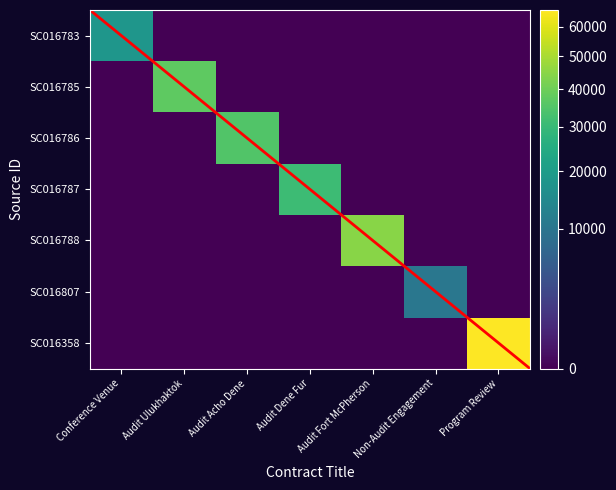

At how many categories does at least one series exceed 9367?

7